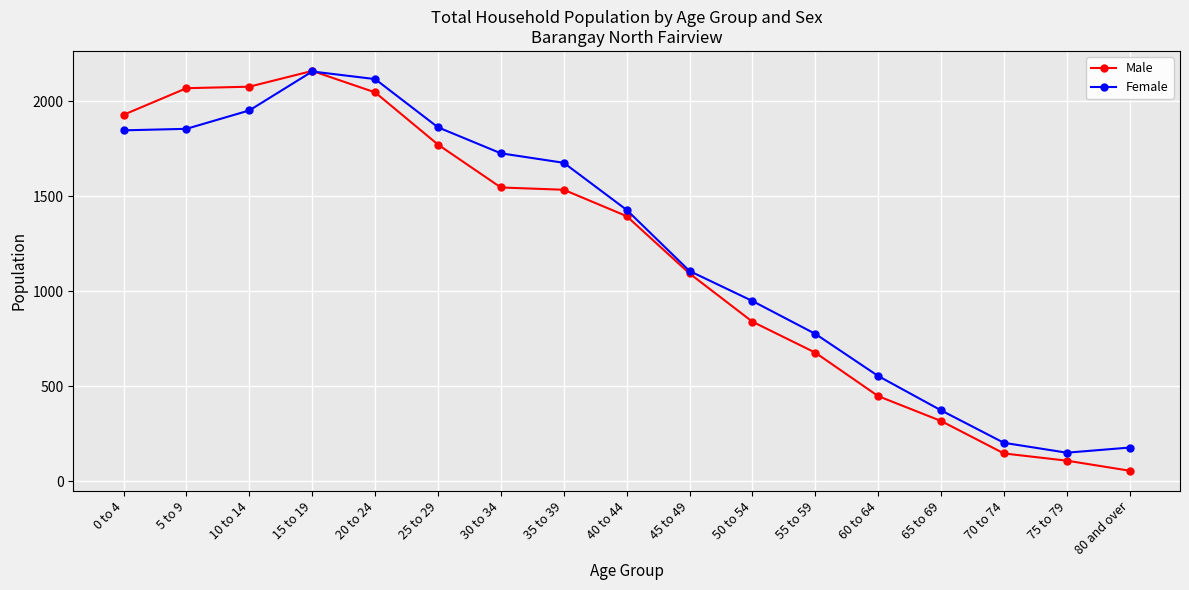

At which category does Female reach its first local peak?

15 to 19